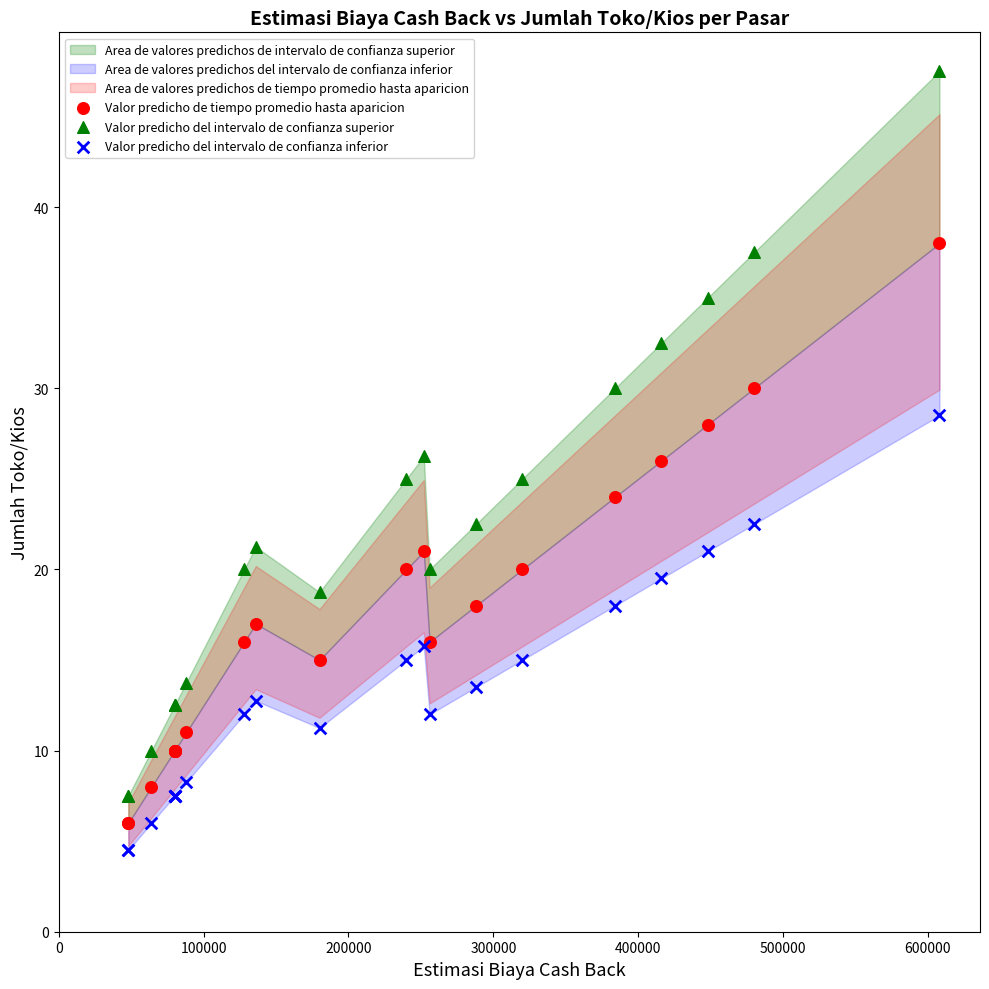

Which series has the widest spread of Y values?

Valor predicho del intervalo de confianza superior